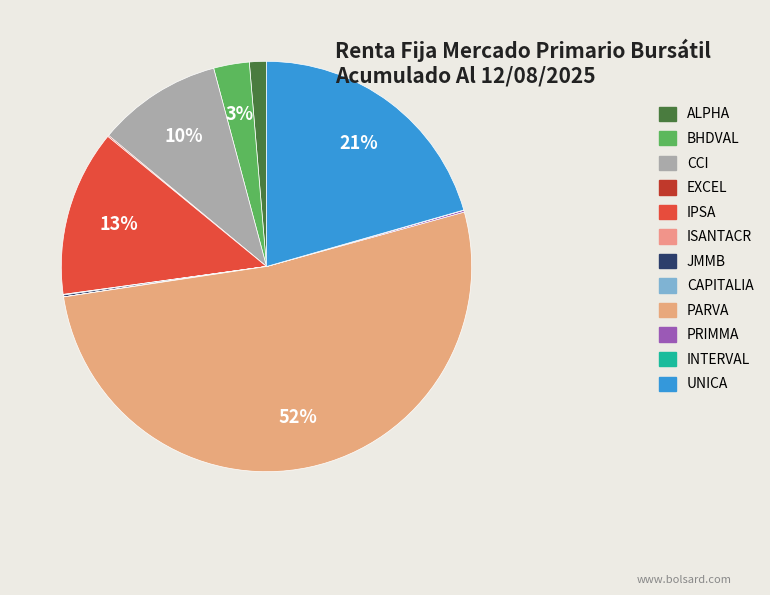

Count the number of slices in the pie.

12